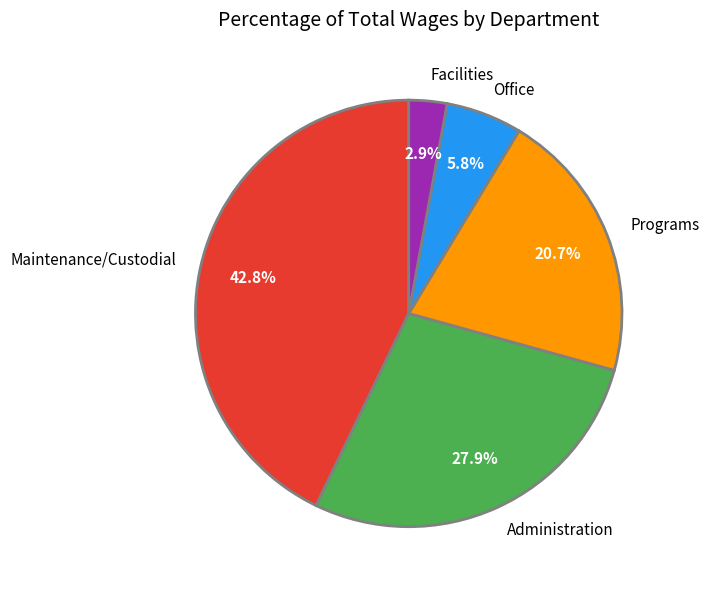

Is Administration the majority of the pie?

No